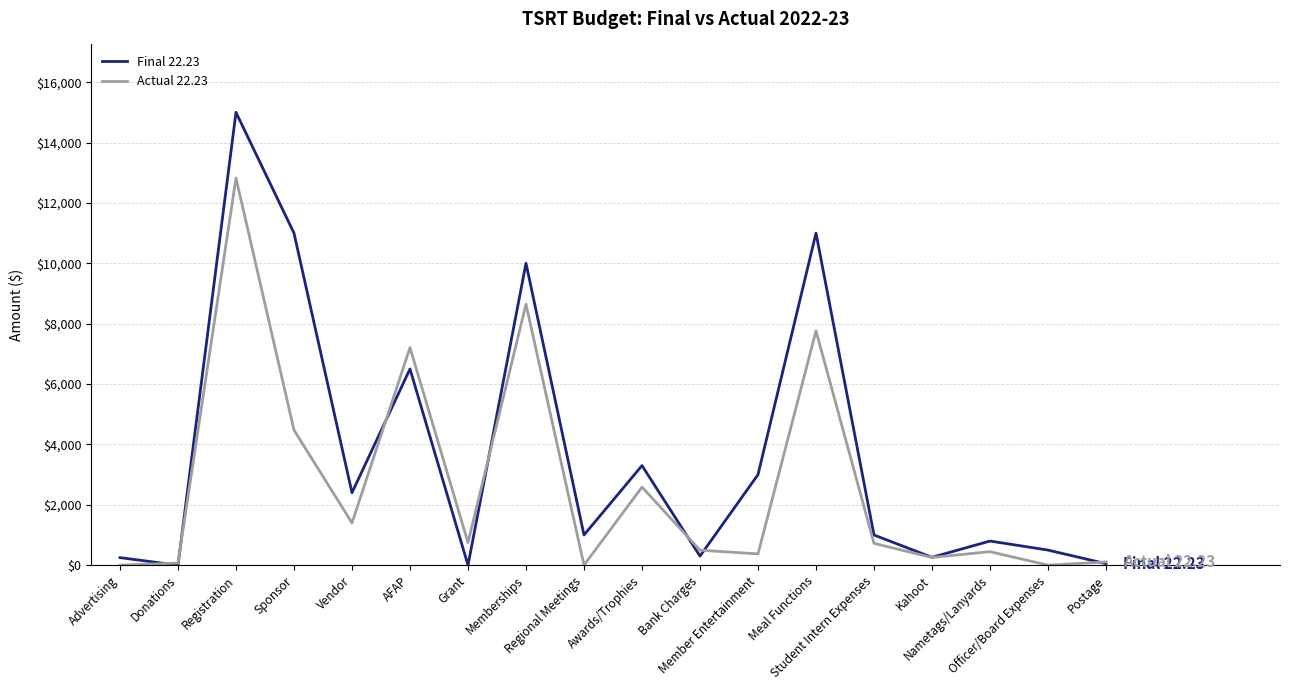

At which category does the chart reach its peak across all series?

Registration